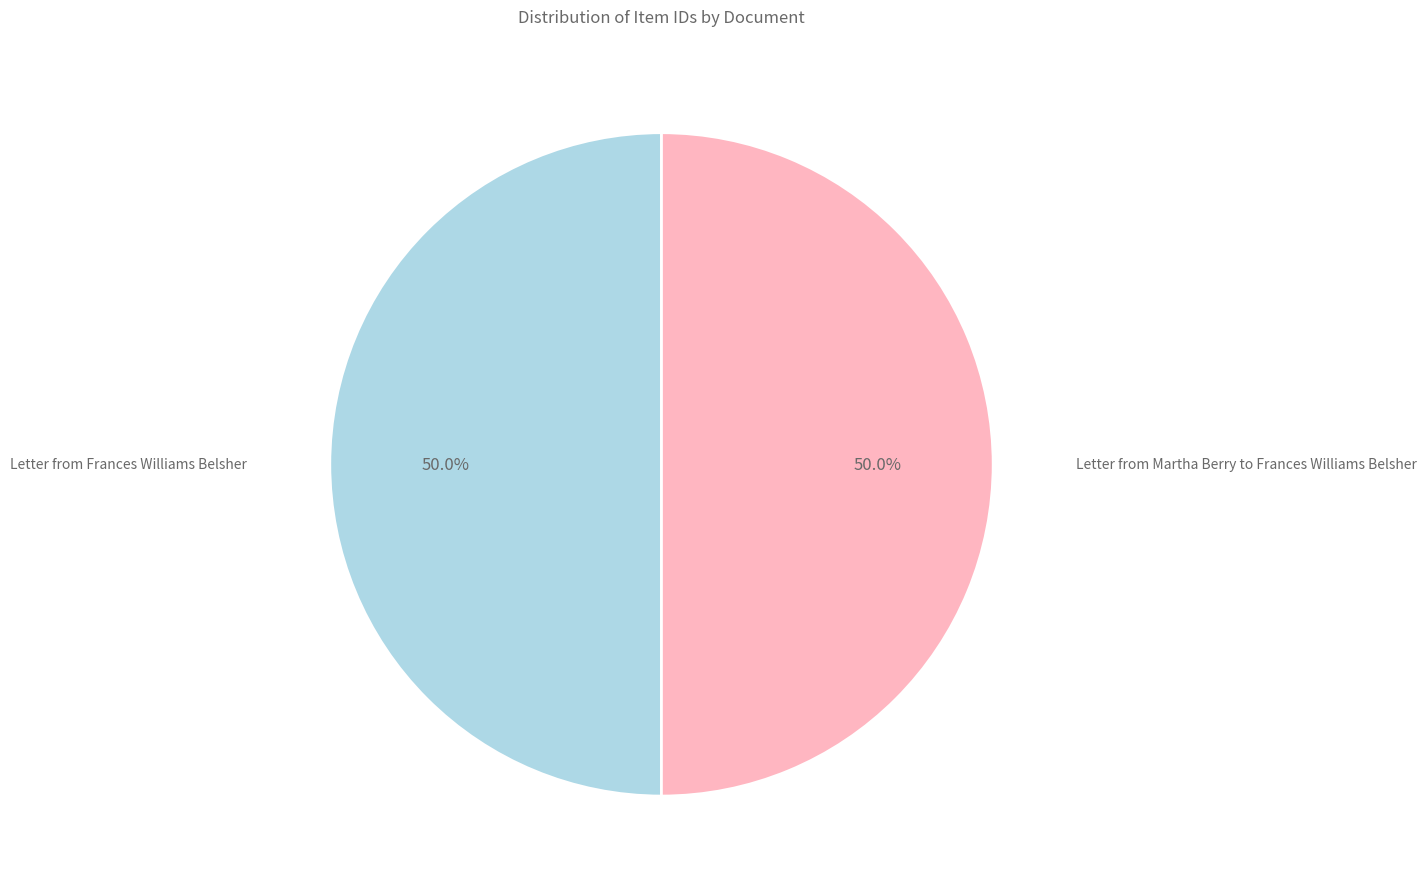

What is the smallest slice in the pie chart?

Letter from Frances Williams Belsher